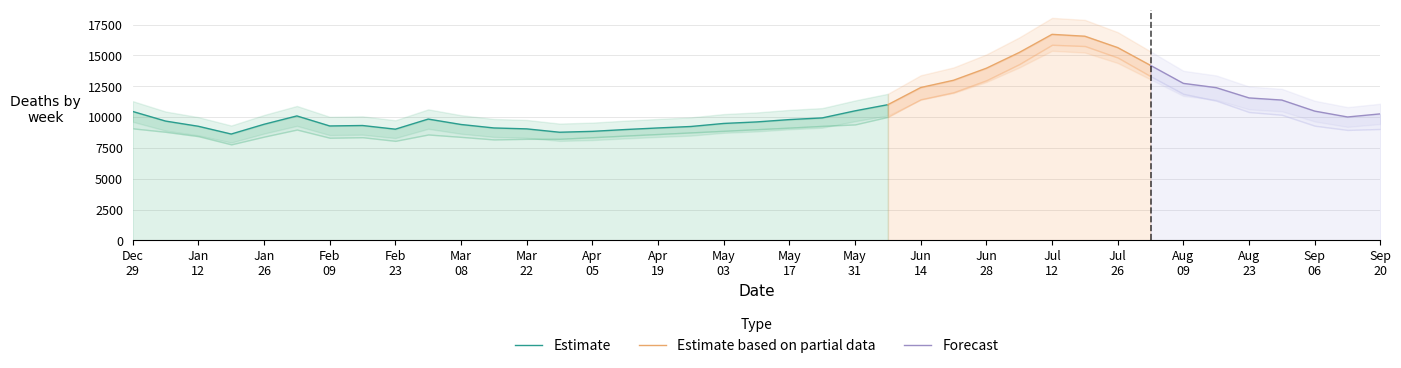

Reading left to right, extract all data points from this chart.

ALL CAUSE: 2019-12-29=10456.9	2020-01-05=9677.9	2020-01-12=9255.1	2020-01-19=8626.0	2020-01-26=9417.7	2020-02-02=10094.7	2020-02-09=9280.8	2020-02-16=9317.3	2020-02-23=9020.3	2020-03-01=9839.8	2020-03-08=9400.5	2020-03-15=9119.0	2020-03-22=9045.0	2020-03-29=8771.6	2020-04-05=8844.2	2020-04-12=8990.7	2020-04-19=9119.9	2020-04-26=9238.1	2020-05-03=9485.0	2020-05-10=9607.4	2020-05-17=9798.1	2020-05-24=9934.1	2020-05-31=10507.6	2020-06-07=11008.0	2020-06-14=12398.4	2020-06-21=12988.4	2020-06-28=13964.8	2020-07-05=15241.0	2020-07-12=16711.3	2020-07-19=16559.3	2020-07-26=15637.0	2020-08-02=14192.1	2020-08-09=12735.2	2020-08-16=12388.0	2020-08-23=11554.7	2020-08-30=11380.4	2020-09-06=10485.8	2020-09-13=10009.4	2020-09-20=10261.5
NATURAL: 2019-12-29=9086.9	2020-01-05=8805.5	2020-01-12=8451.9	2020-01-19=7786.6	2020-01-26=8414.9	2020-02-02=8988.3	2020-02-09=8325.4	2020-02-16=8366.6	2020-02-23=8073.4	2020-03-01=8588.6	2020-03-08=8395.8	2020-03-15=8187.1	2020-03-22=8236.3	2020-03-29=8238.9	2020-04-05=8368.3	2020-04-12=8497.7	2020-04-19=8627.2	2020-04-26=8756.6	2020-05-03=8886.1	2020-05-10=9015.5	2020-05-17=9144.9	2020-05-24=9286.3	2020-05-31=9403.8	2020-06-07=10019.4	2020-06-14=11442.9	2020-06-21=12014.7	2020-06-28=12987.5	2020-07-05=14295.0	2020-07-12=15867.1	2020-07-19=15764.0	2020-07-26=14828.5	2020-08-02=13316.5	2020-08-09=11881.2	2020-08-16=11334.7	2020-08-23=10410.9	2020-08-30=10188.4	2020-09-06=9303.1	2020-09-13=8959.6	2020-09-20=9038.1
UNNATURAL: 2019-12-29=1370.0	2020-01-05=872.3	2020-01-12=803.2	2020-01-19=839.4	2020-01-26=1002.9	2020-02-02=1106.4	2020-02-09=955.4	2020-02-16=950.7	2020-02-23=946.9	2020-03-01=1251.2	2020-03-08=1004.8	2020-03-15=931.9	2020-03-22=808.7	2020-03-29=532.8	2020-04-05=475.9	2020-04-12=493.0	2020-04-19=492.7	2020-04-26=481.5	2020-05-03=599.0	2020-05-10=591.9	2020-05-17=653.2	2020-05-24=647.8	2020-05-31=1103.8	2020-06-07=988.6	2020-06-14=955.5	2020-06-21=973.7	2020-06-28=977.3	2020-07-05=946.0	2020-07-12=844.2	2020-07-19=795.3	2020-07-26=808.5	2020-08-02=875.6	2020-08-09=854.0	2020-08-16=1053.3	2020-08-23=1143.8	2020-08-30=1192.1	2020-09-06=1182.7	2020-09-13=1049.8	2020-09-20=1223.4